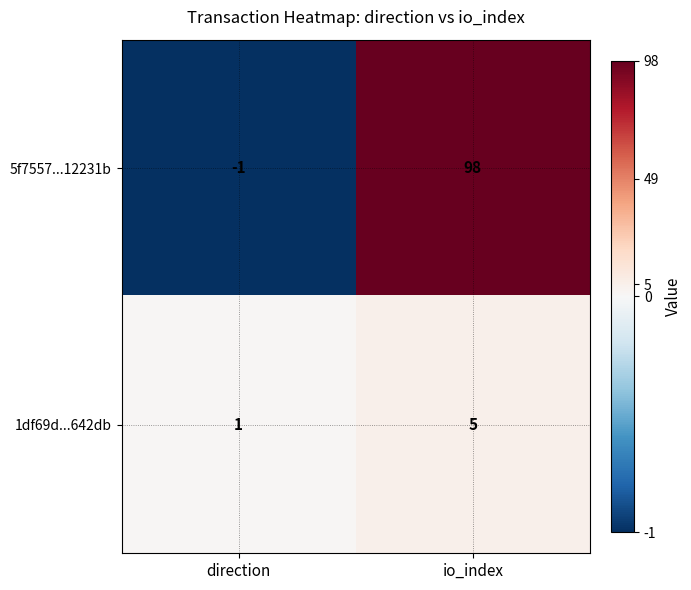

Which label corresponds to the smallest value in the chart?

direction